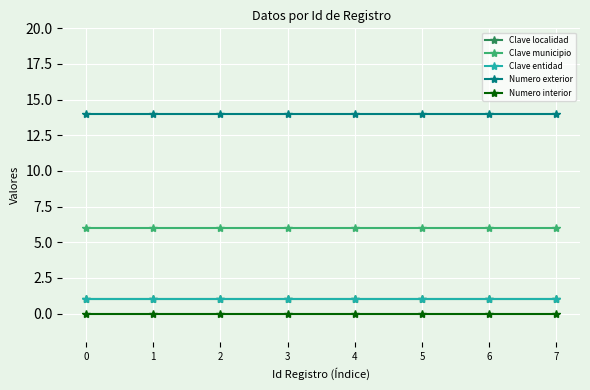

Does the chart have visible grid lines?

Yes